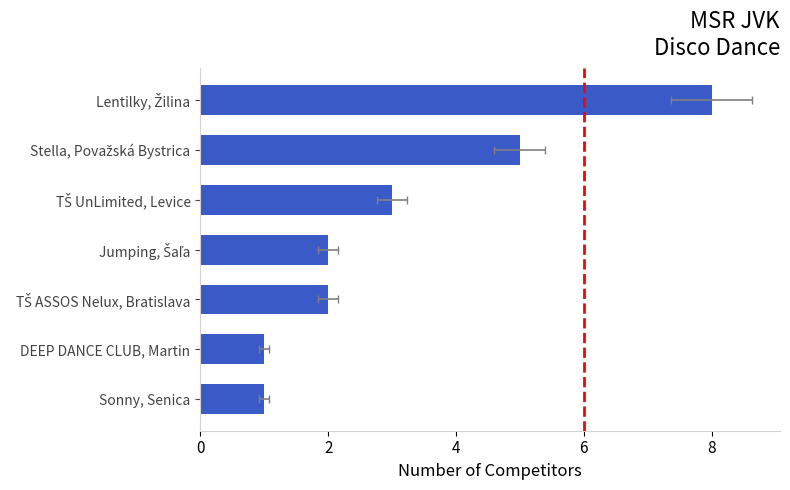

True or false: the data shows 0 at Sonny, Senica.

False